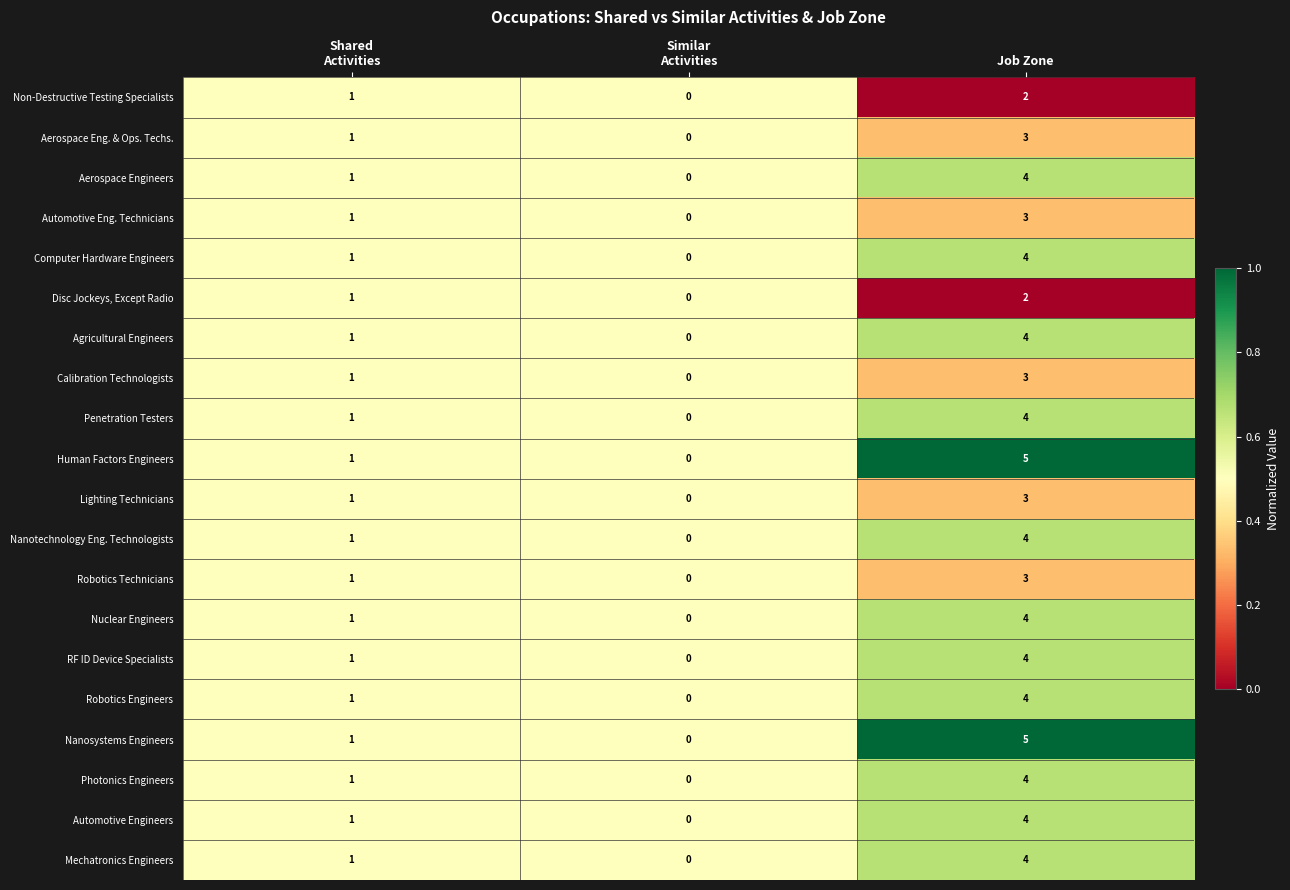

How many Non-Destructive Testing Specialists values are between 0 and 2?

3